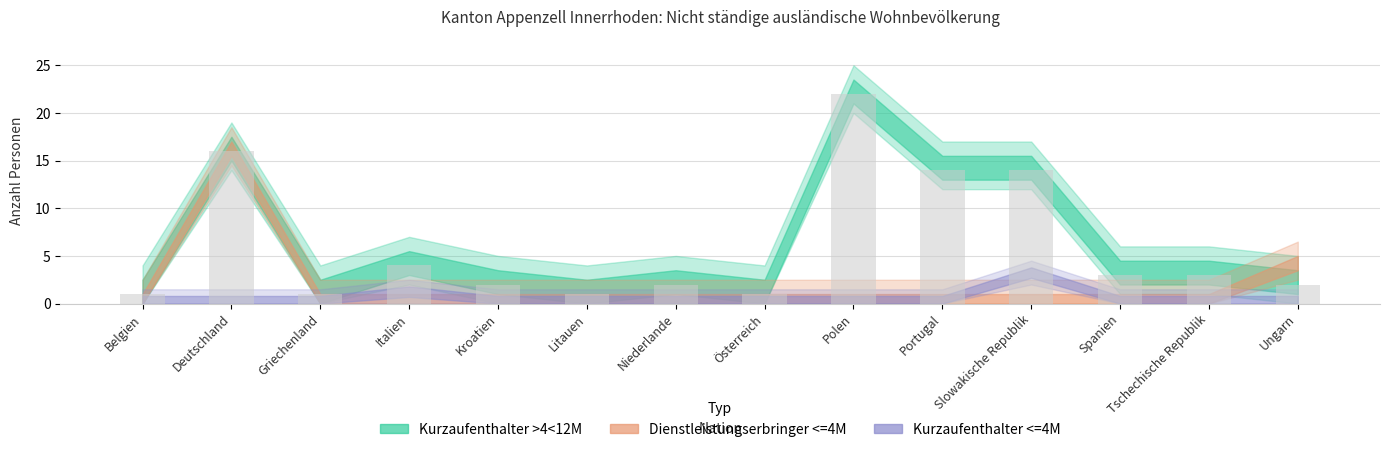

What is the maximum value shown in the chart?

22